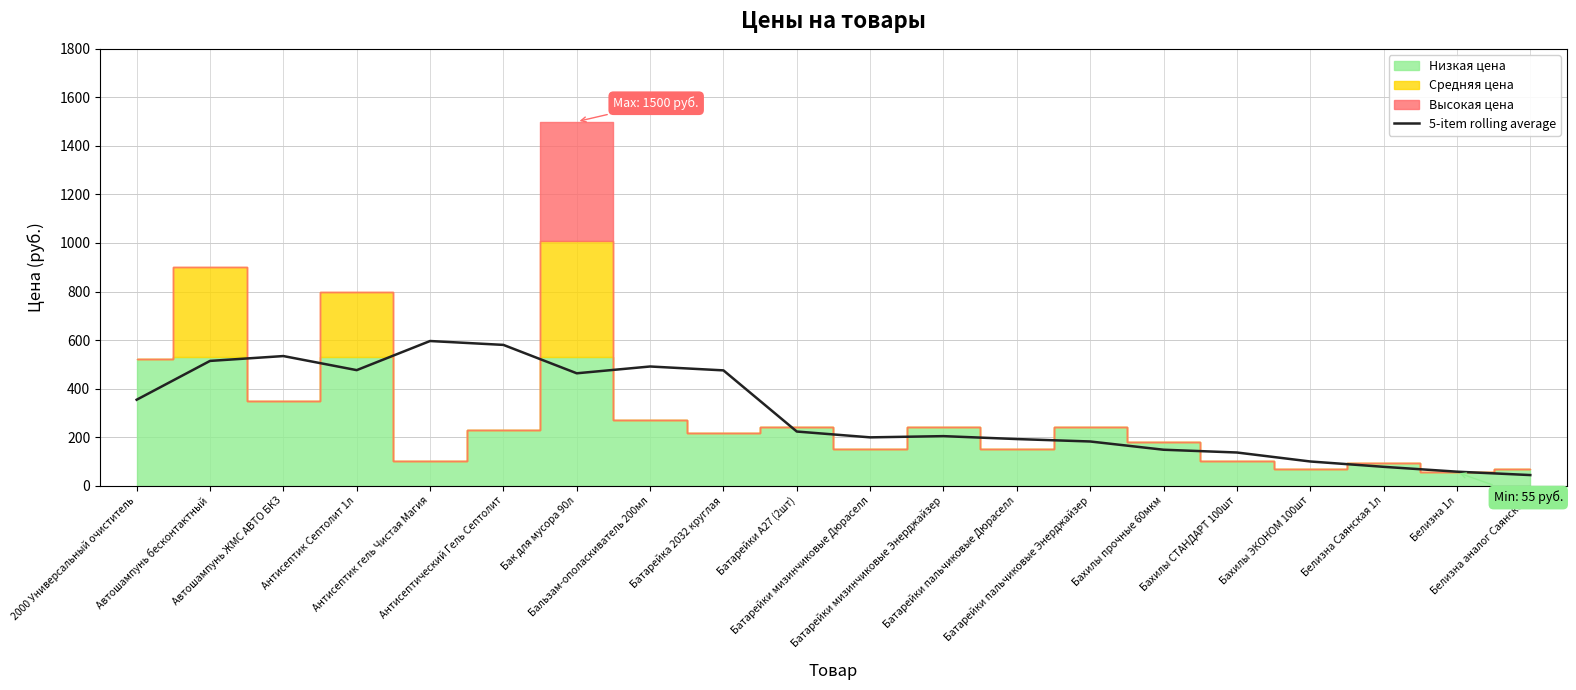

Which has a higher value, Батарейка 2032 круглая or Батарейки пальчиковые Энерджайзер?

Батарейка 2032 круглая